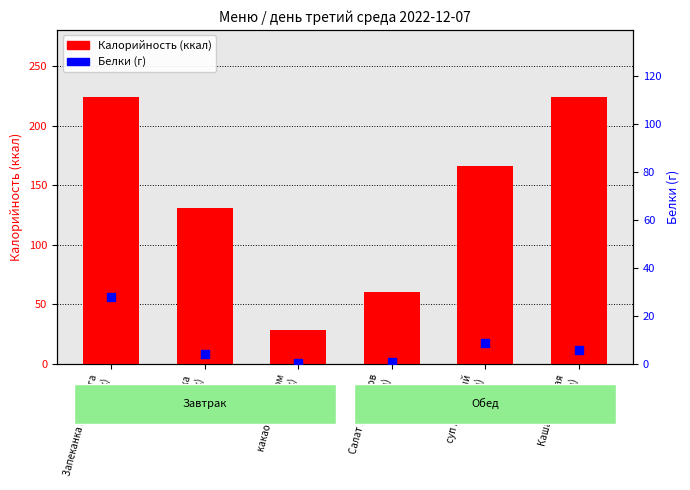

What are all the series names shown in the legend?

Калорийность, Белки